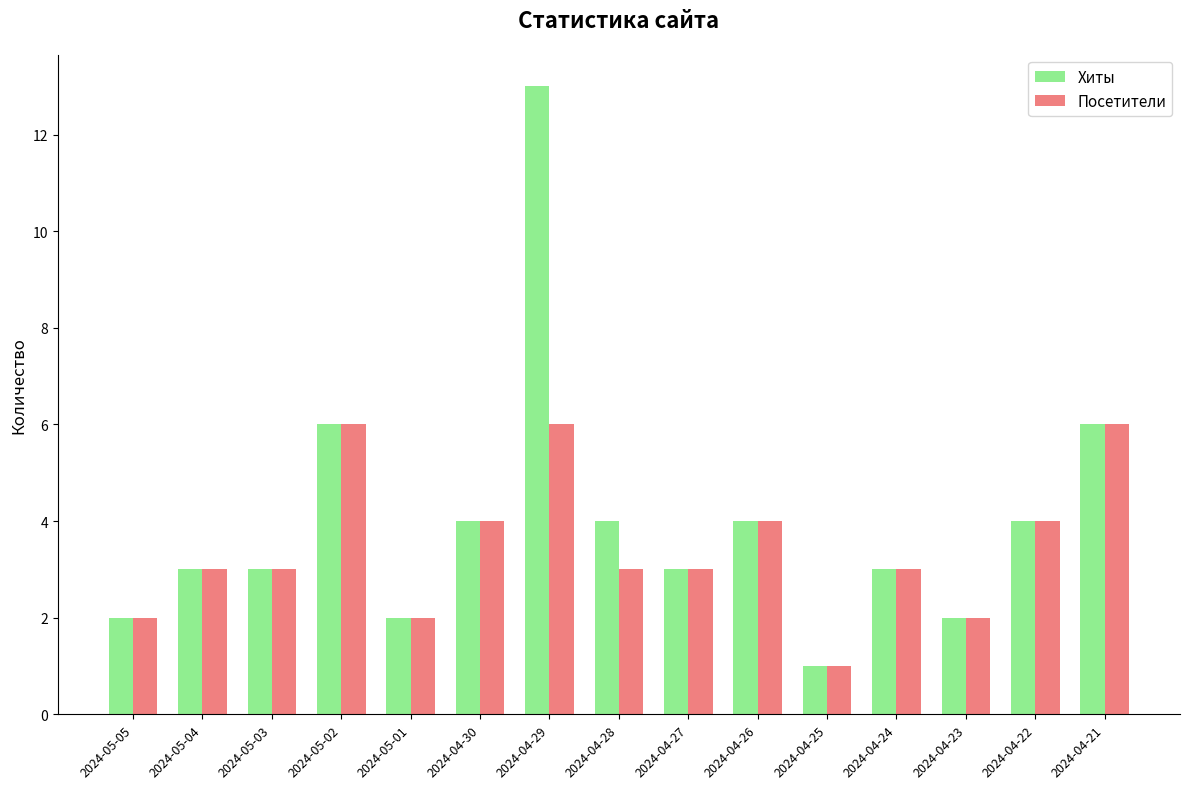

Reading left to right, transcribe all the data shown in this chart.

Хиты: 2024-05-05=2	2024-05-04=3	2024-05-03=3	2024-05-02=6	2024-05-01=2	2024-04-30=4	2024-04-29=13	2024-04-28=4	2024-04-27=3	2024-04-26=4	2024-04-25=1	2024-04-24=3	2024-04-23=2	2024-04-22=4	2024-04-21=6
Посетители: 2024-05-05=2	2024-05-04=3	2024-05-03=3	2024-05-02=6	2024-05-01=2	2024-04-30=4	2024-04-29=6	2024-04-28=3	2024-04-27=3	2024-04-26=4	2024-04-25=1	2024-04-24=3	2024-04-23=2	2024-04-22=4	2024-04-21=6